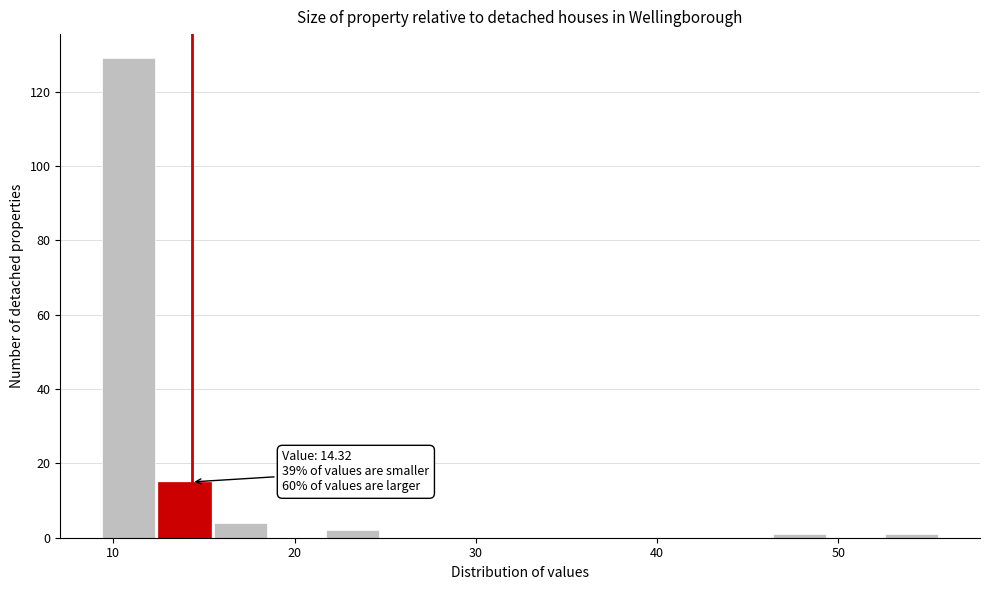

Around what value on the x-axis is the tallest bar? Give the approximate position of its centre, as read against the axis.

11